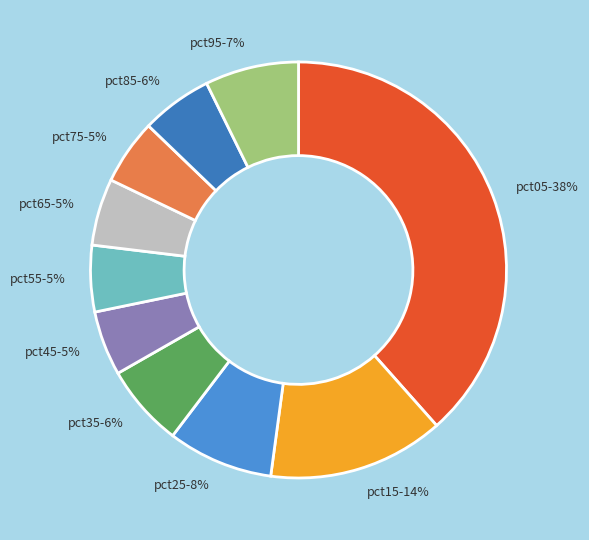

How many slices are in this pie chart?

10